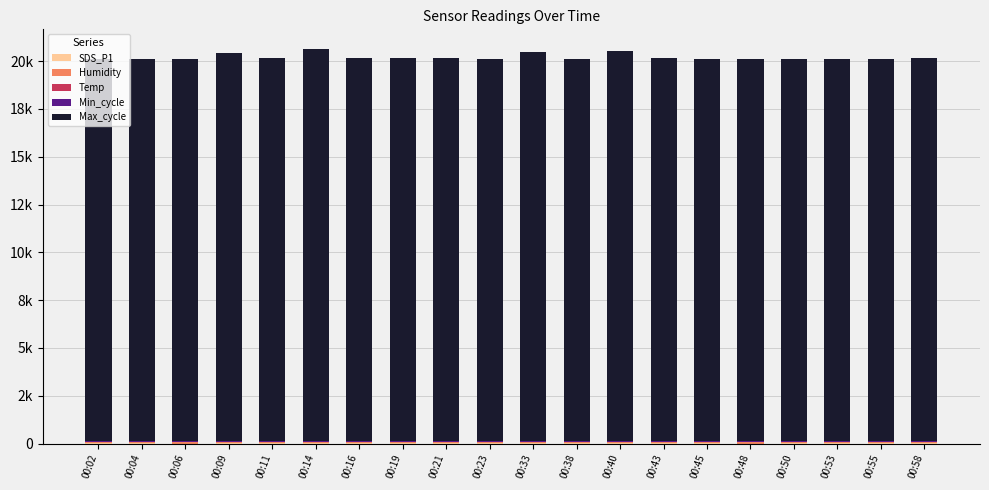

List the series in order of their peak value, lowest first.

SDS_P1, Temp, Min_cycle, Humidity, Max_cycle